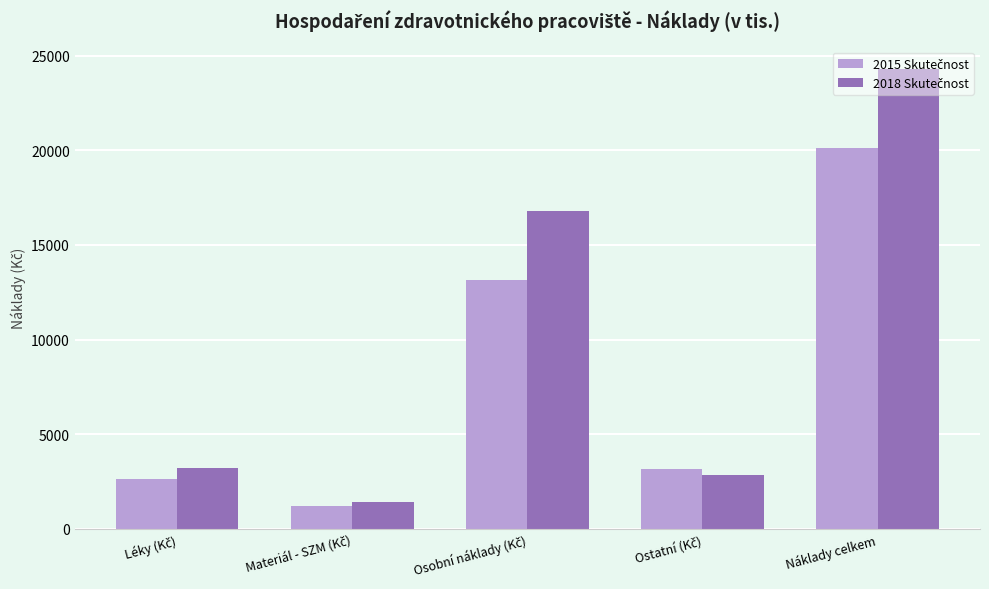

At which category is the sum across all series the highest?

Náklady celkem